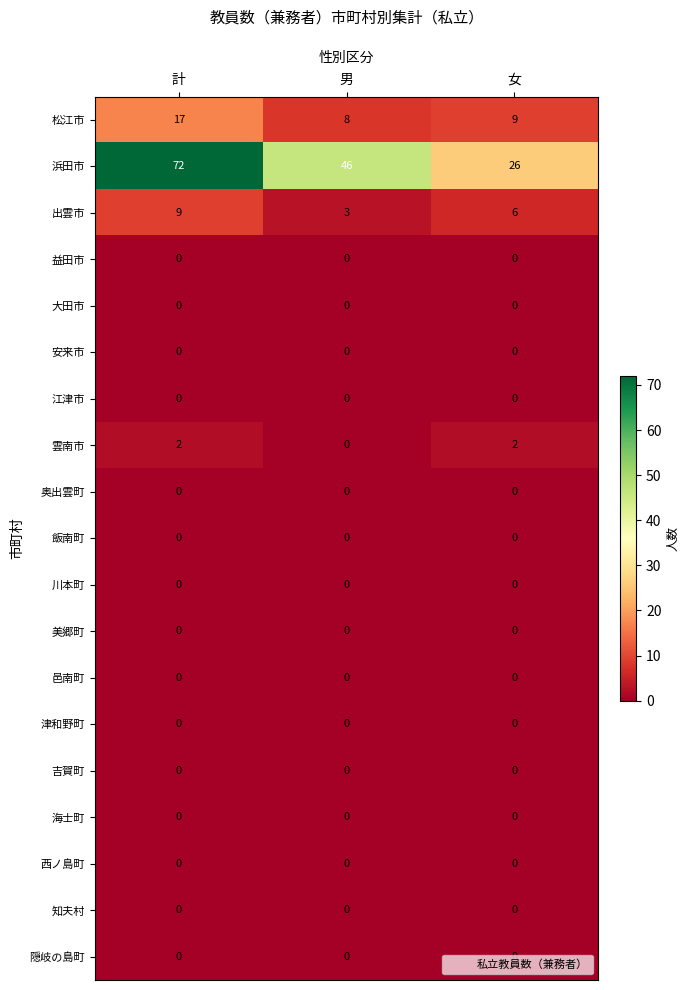

Which series has the largest range (max minus min)?

浜田市